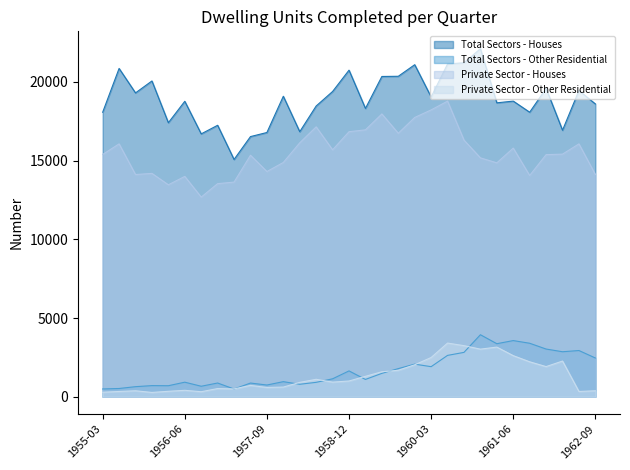

What is the lowest value of the Total Sectors - Houses series?

15072